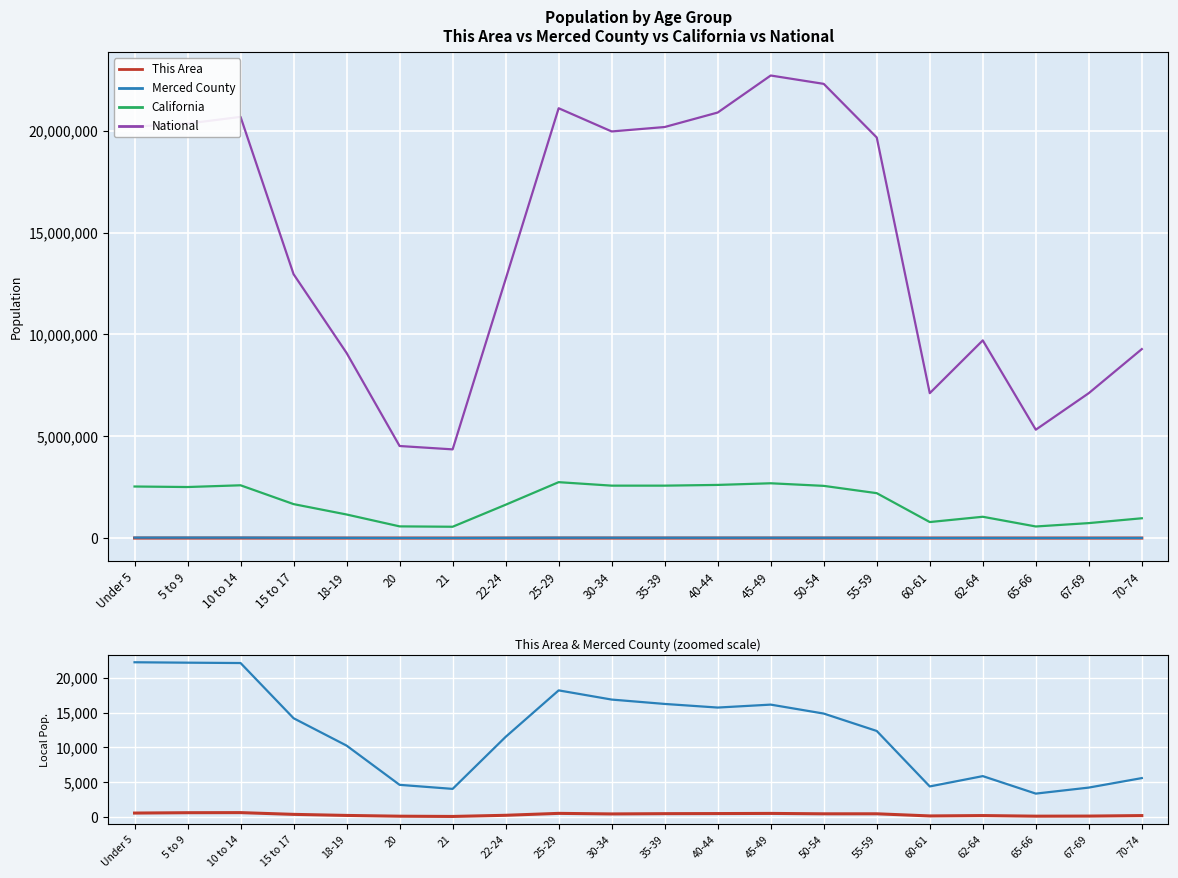

At how many categories does at least one series exceed 21591408?

2